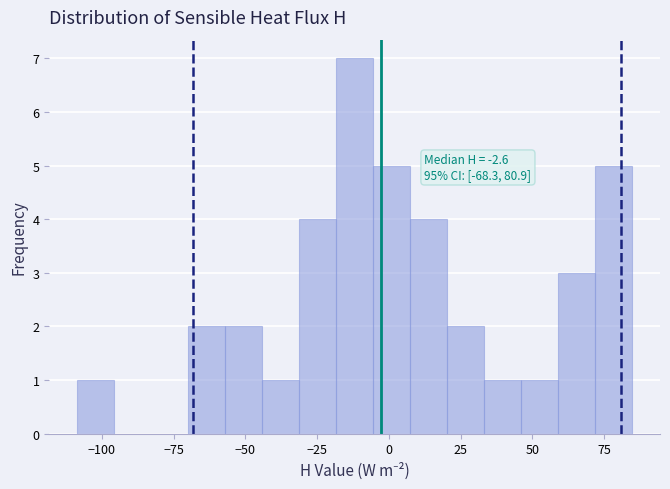

Read against the x-axis, roughly where is the centre of the tallest bar?

-10